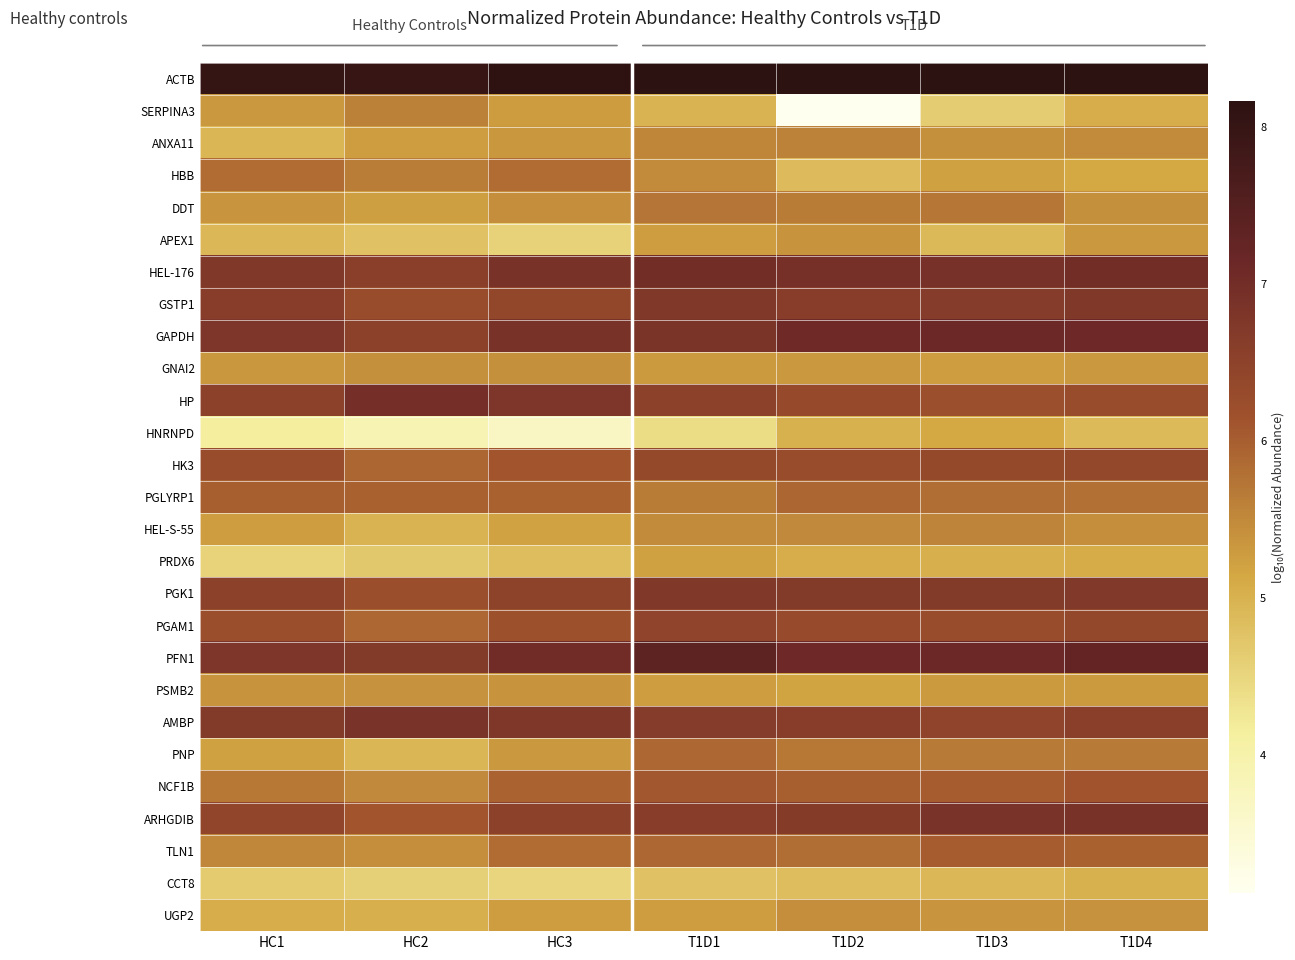

Which has a higher value, T1D3 or HC2?

T1D3